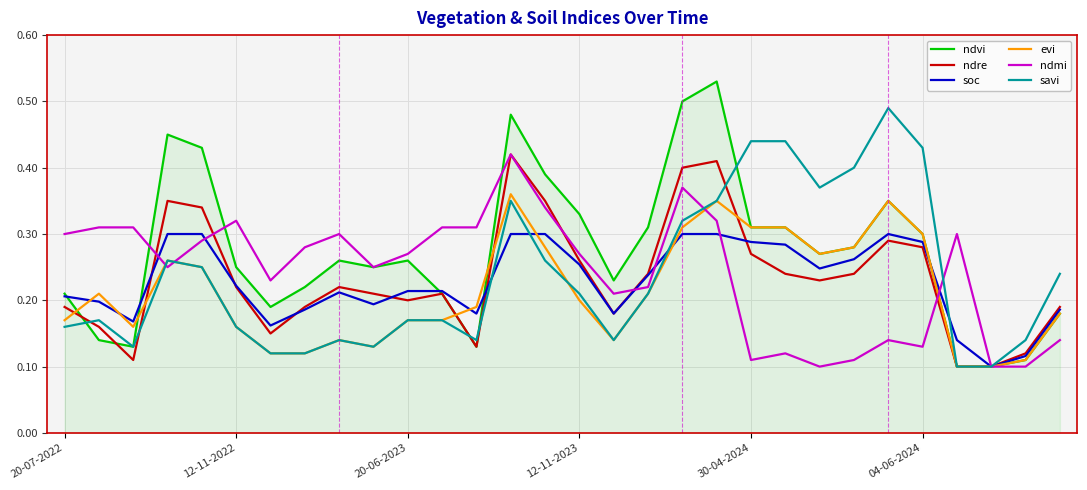

What is the sum of all soc values?

6.8